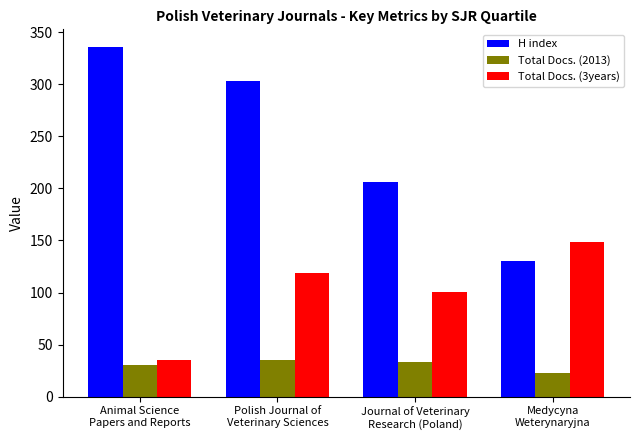

What value does the Total Docs. (3years) series have at Journal of Veterinary
Research (Poland), to the nearest 50?

100